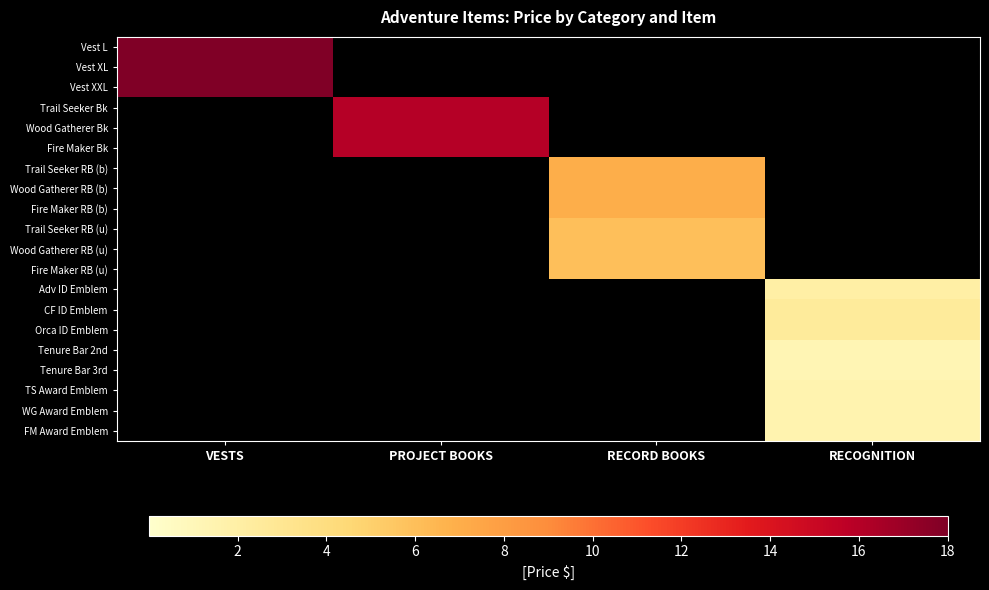

Reading left to right, transcribe all the data shown in this chart.

Vest L: VESTS=18.0	PROJECT BOOKS=0.0	RECORD BOOKS=0.0	RECOGNITION=0.0
Vest XL: VESTS=18.0	PROJECT BOOKS=0.0	RECORD BOOKS=0.0	RECOGNITION=0.0
Vest XXL: VESTS=18.0	PROJECT BOOKS=0.0	RECORD BOOKS=0.0	RECOGNITION=0.0
Trail Seeker Bk: VESTS=0.0	PROJECT BOOKS=16.0	RECORD BOOKS=0.0	RECOGNITION=0.0
Wood Gatherer Bk: VESTS=0.0	PROJECT BOOKS=16.0	RECORD BOOKS=0.0	RECOGNITION=0.0
Fire Maker Bk: VESTS=0.0	PROJECT BOOKS=16.0	RECORD BOOKS=0.0	RECOGNITION=0.0
Trail Seeker RB (b): VESTS=0.0	PROJECT BOOKS=0.0	RECORD BOOKS=7.0	RECOGNITION=0.0
Wood Gatherer RB (b): VESTS=0.0	PROJECT BOOKS=0.0	RECORD BOOKS=7.0	RECOGNITION=0.0
Fire Maker RB (b): VESTS=0.0	PROJECT BOOKS=0.0	RECORD BOOKS=7.0	RECOGNITION=0.0
Trail Seeker RB (u): VESTS=0.0	PROJECT BOOKS=0.0	RECORD BOOKS=6.0	RECOGNITION=0.0
Wood Gatherer RB (u): VESTS=0.0	PROJECT BOOKS=0.0	RECORD BOOKS=6.0	RECOGNITION=0.0
Fire Maker RB (u): VESTS=0.0	PROJECT BOOKS=0.0	RECORD BOOKS=6.0	RECOGNITION=0.0
Adv ID Emblem: VESTS=0.0	PROJECT BOOKS=0.0	RECORD BOOKS=0.0	RECOGNITION=2.0
CF ID Emblem: VESTS=0.0	PROJECT BOOKS=0.0	RECORD BOOKS=0.0	RECOGNITION=2.5
Orca ID Emblem: VESTS=0.0	PROJECT BOOKS=0.0	RECORD BOOKS=0.0	RECOGNITION=2.5
Tenure Bar 2nd: VESTS=0.0	PROJECT BOOKS=0.0	RECORD BOOKS=0.0	RECOGNITION=1.2
Tenure Bar 3rd: VESTS=0.0	PROJECT BOOKS=0.0	RECORD BOOKS=0.0	RECOGNITION=1.2
TS Award Emblem: VESTS=0.0	PROJECT BOOKS=0.0	RECORD BOOKS=0.0	RECOGNITION=1.5
WG Award Emblem: VESTS=0.0	PROJECT BOOKS=0.0	RECORD BOOKS=0.0	RECOGNITION=1.5
FM Award Emblem: VESTS=0.0	PROJECT BOOKS=0.0	RECORD BOOKS=0.0	RECOGNITION=1.5